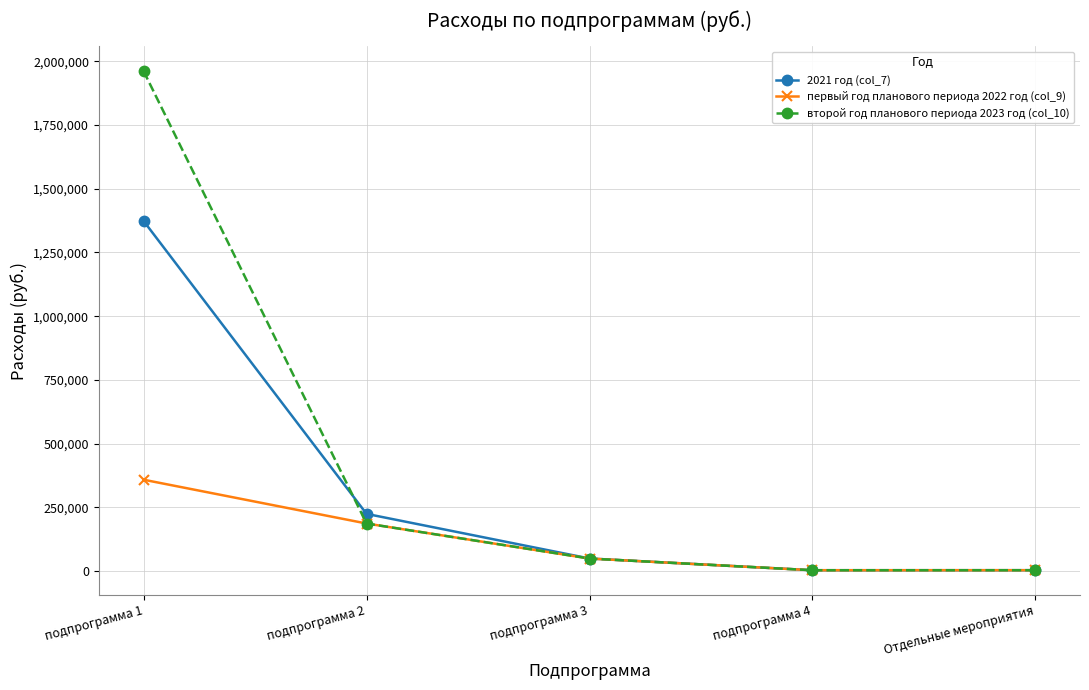

Which series has the largest range (max minus min)?

второй год планового периода 2023 год (col_10)